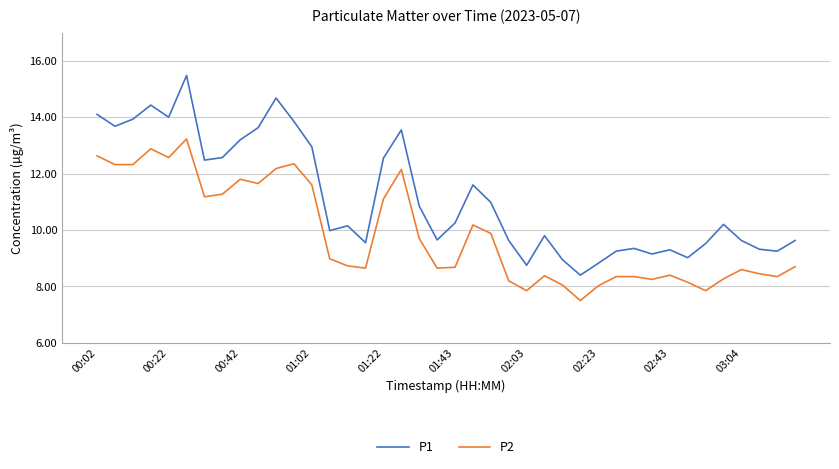

Which series has the widest spread of values?

P1